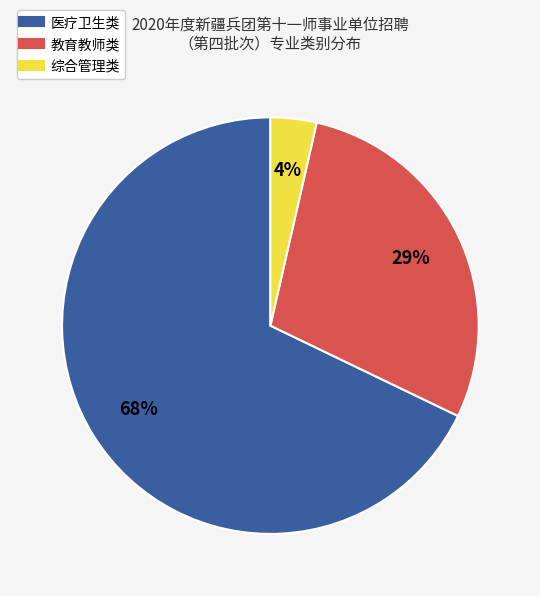

Does any single category account for the majority?

Yes